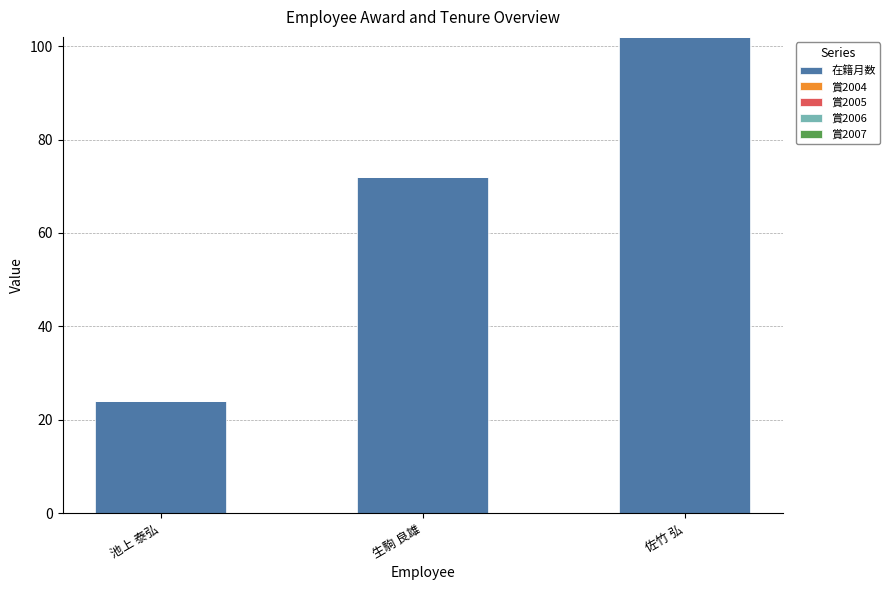

List the labels in order of value, largest first.

佐竹 弘, 生駒 良雄, 池上 泰弘